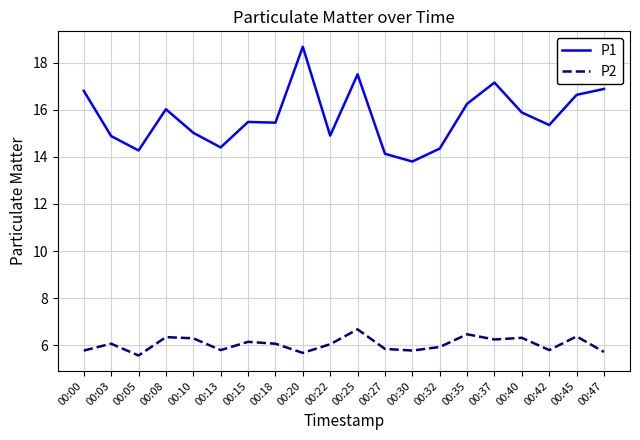

True or false: P1 and P2 cross at least once.

False